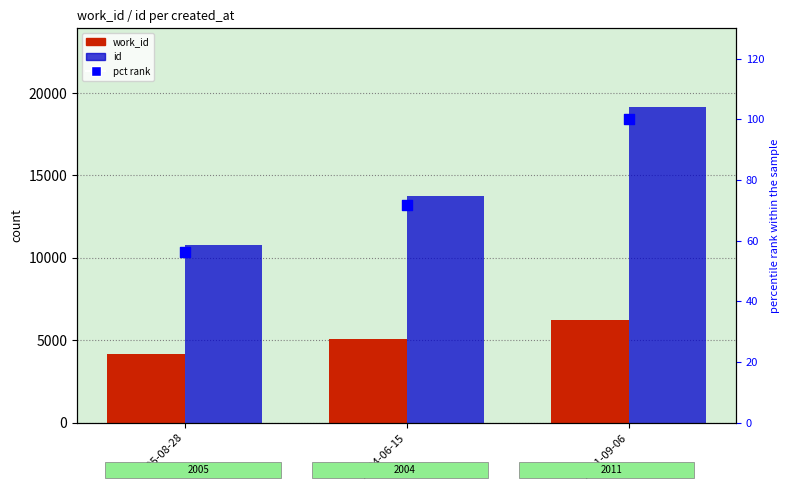

Is the value of pct rank at 2004-06-15 greater than the value of id at 2011-09-06?

No